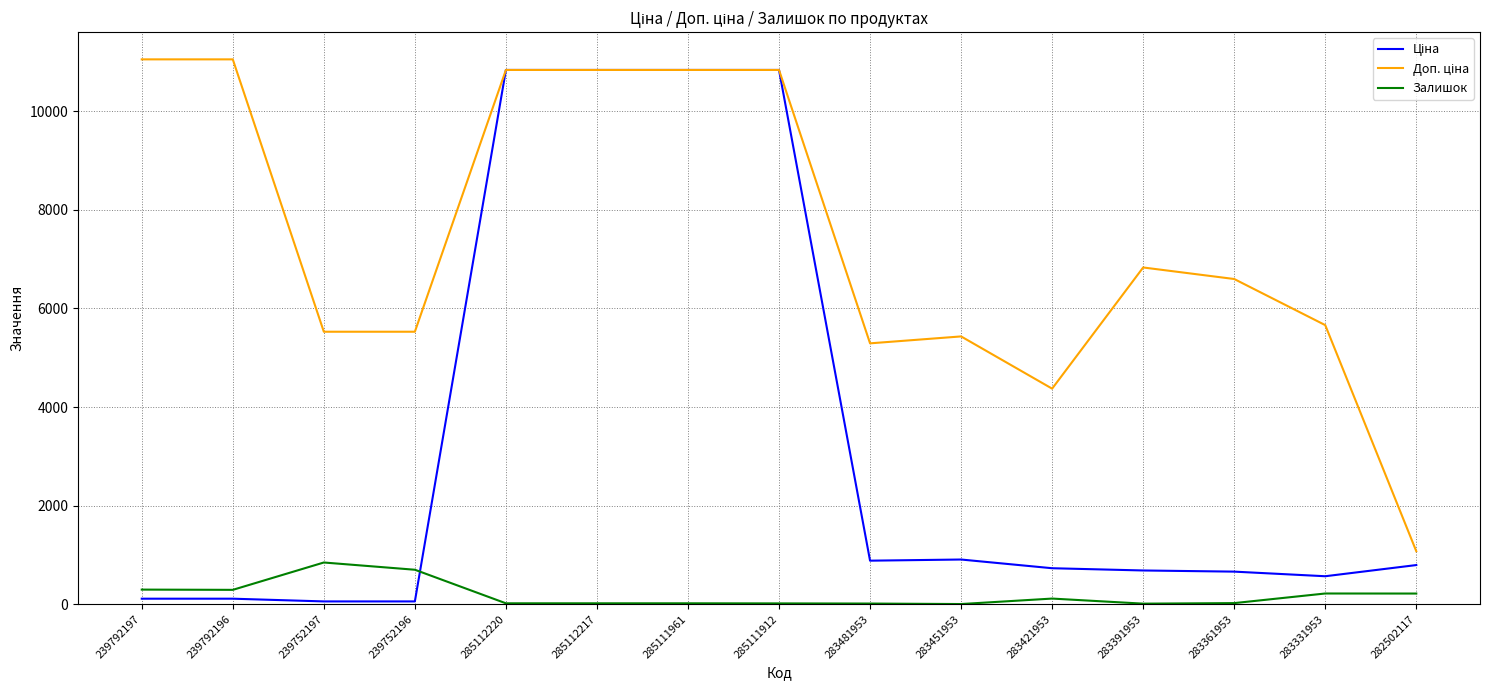

What is the maximum value shown in the chart?

11055.0